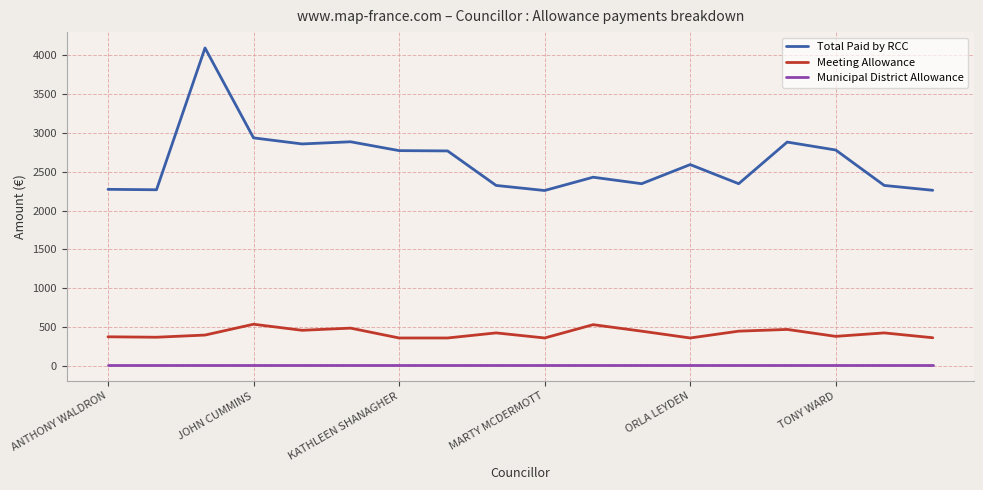

Which series has the largest total across all categories?

Total Paid by RCC